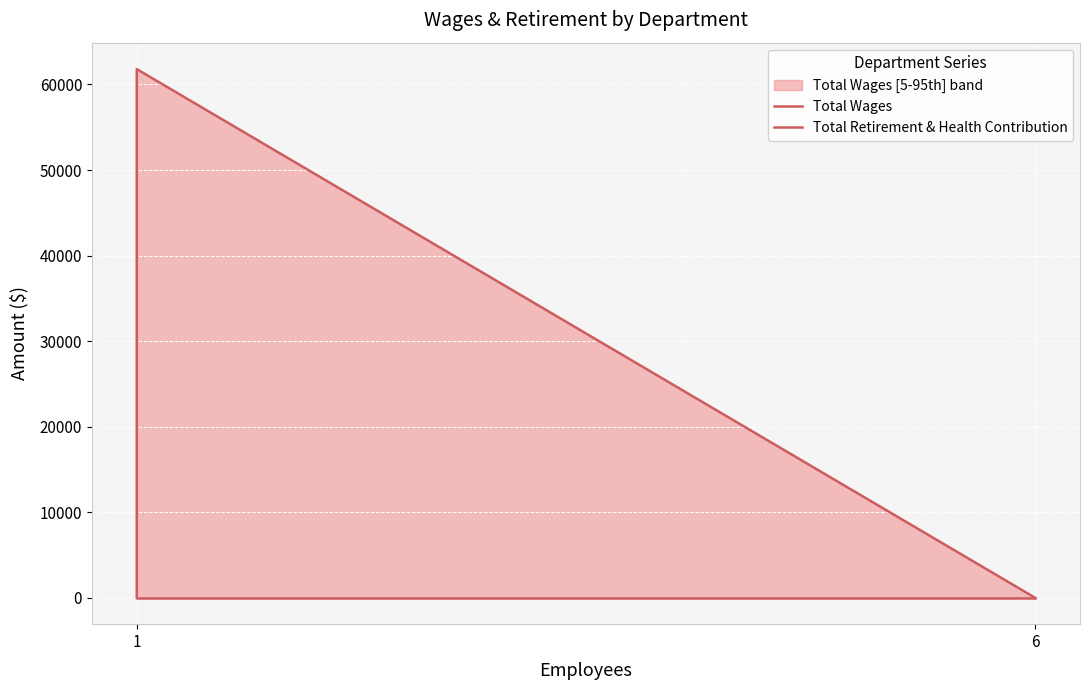

What are all the series names shown in the legend?

Total Wages, Total Retirement & Health Contribution